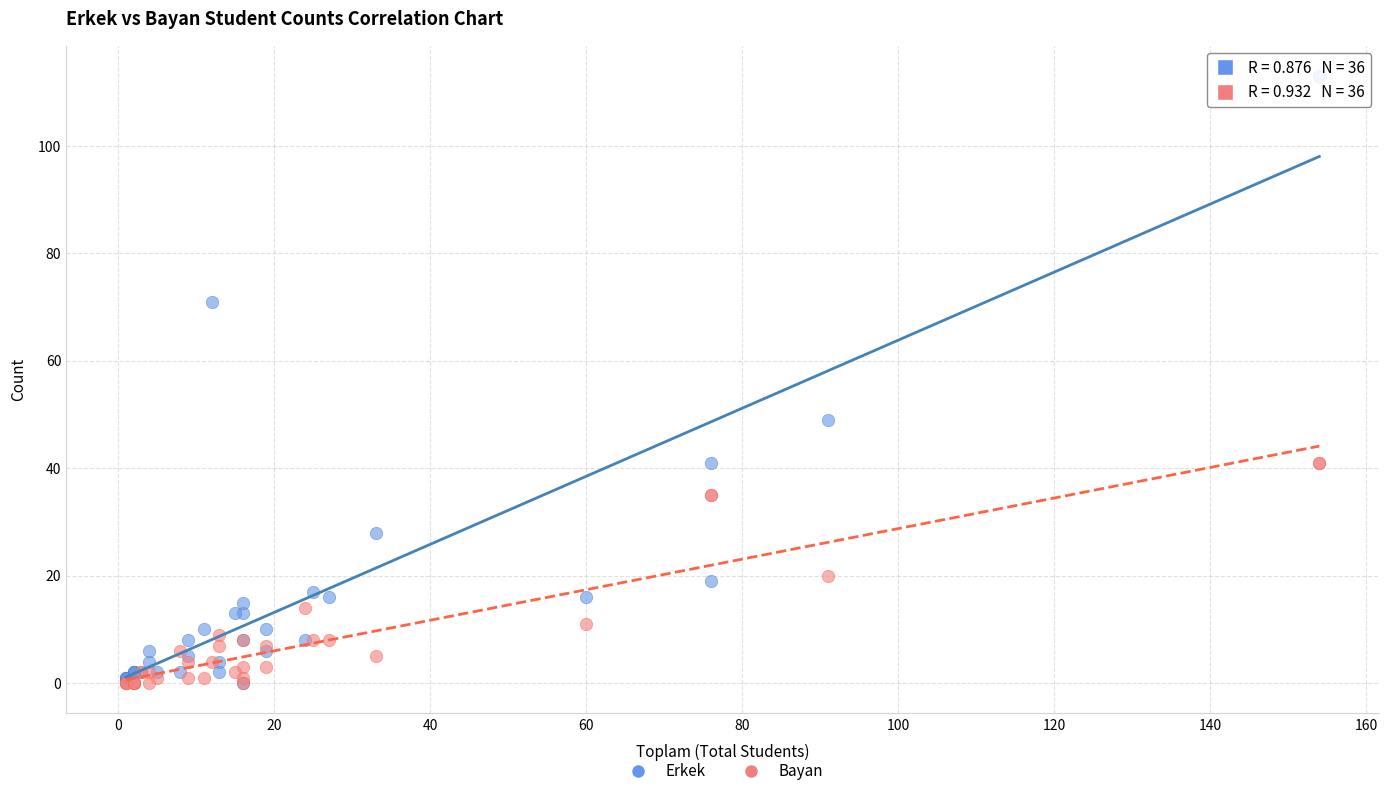

Across all series, what Y value is closest to 56?

49